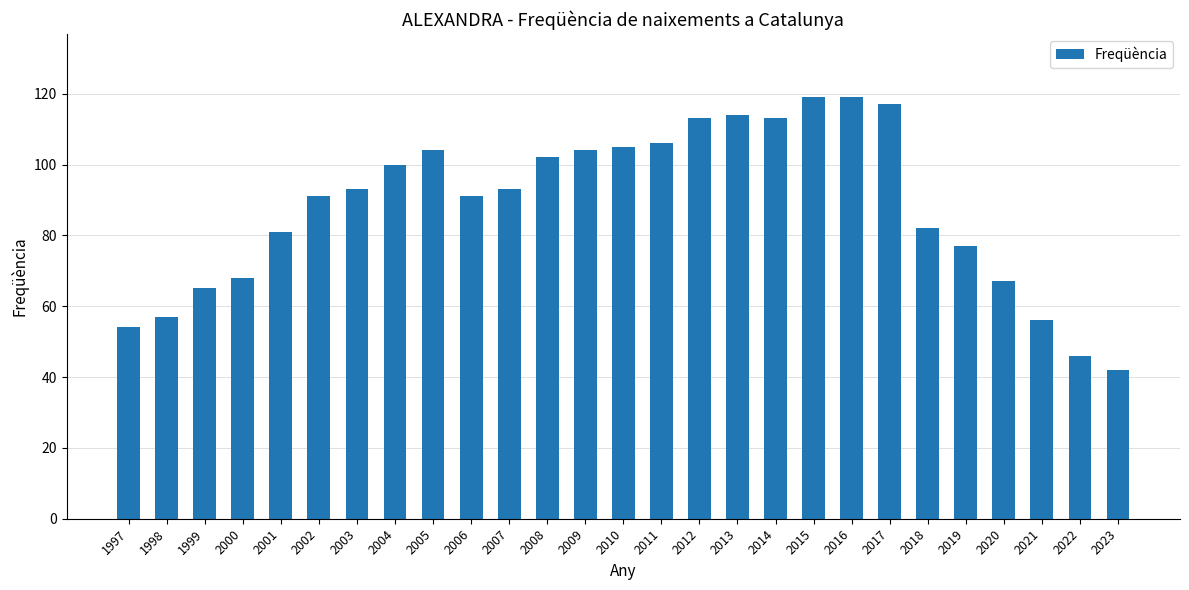

How many bars are there in total?

27